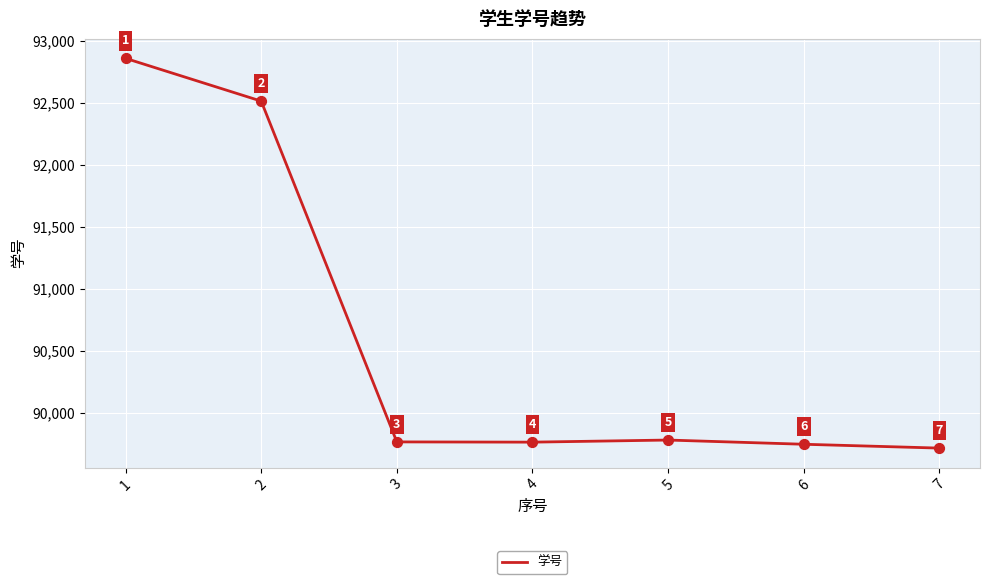

What is the change in value from 3 to 7?

-50